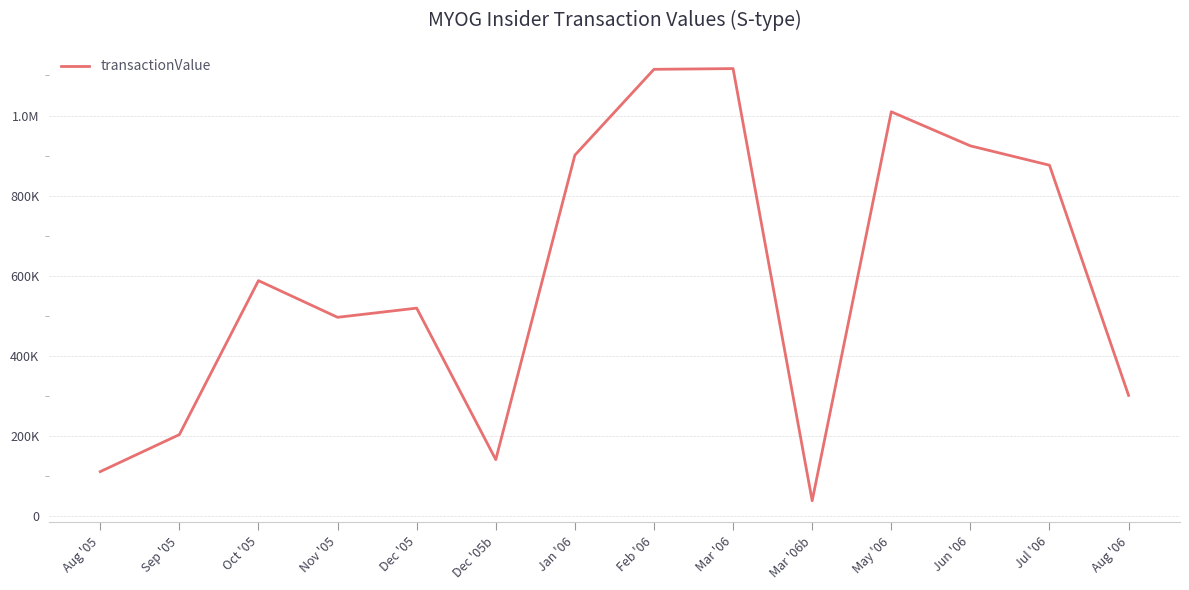

What position from the left is Dec '05?

5